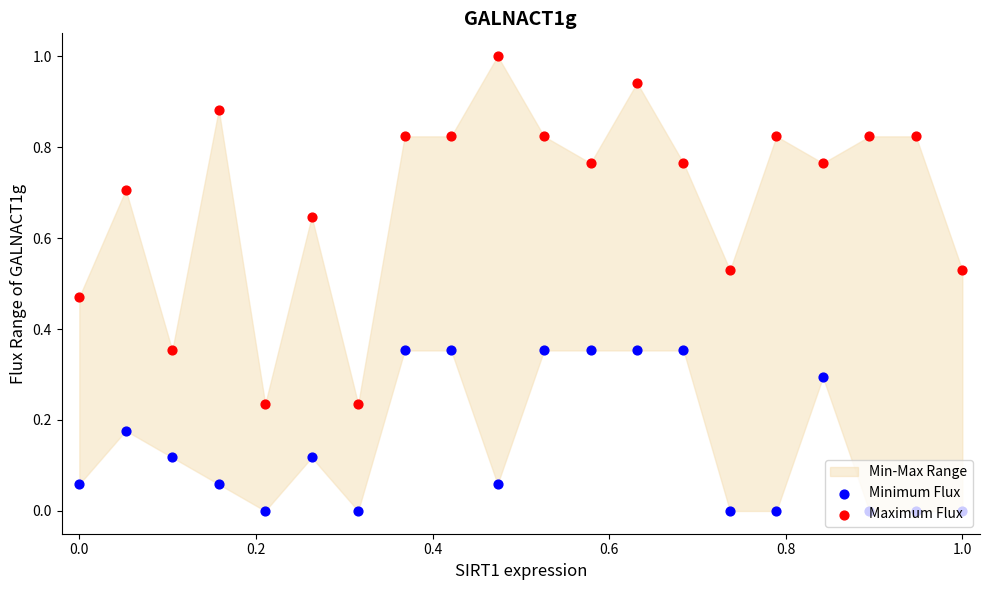

Which series contains the lowest Y value?

Minimum Flux